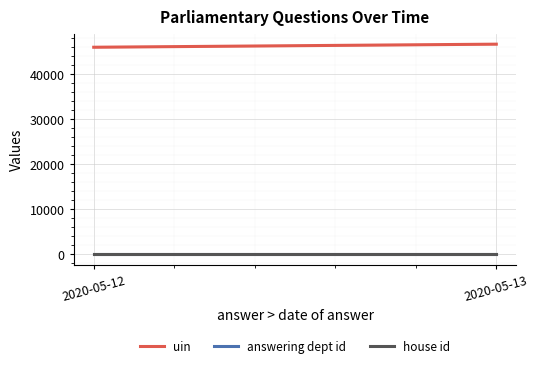

At which category is the sum across all series the highest?

2020-05-13